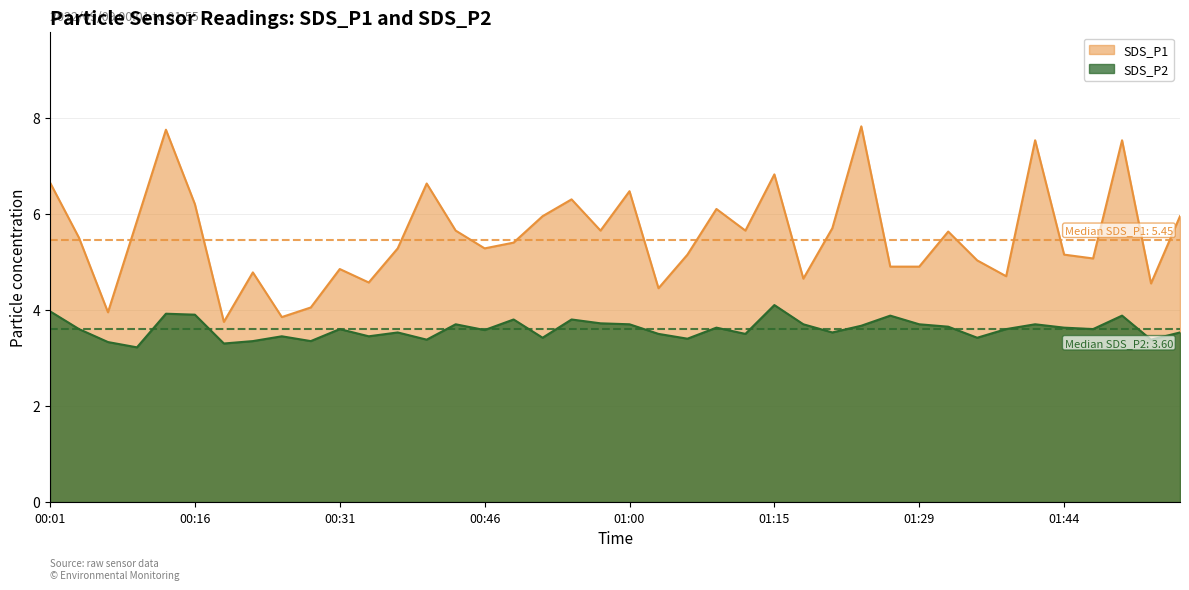

Rank the series at 00:28 from highest to lowest value.

SDS_P1, SDS_P2